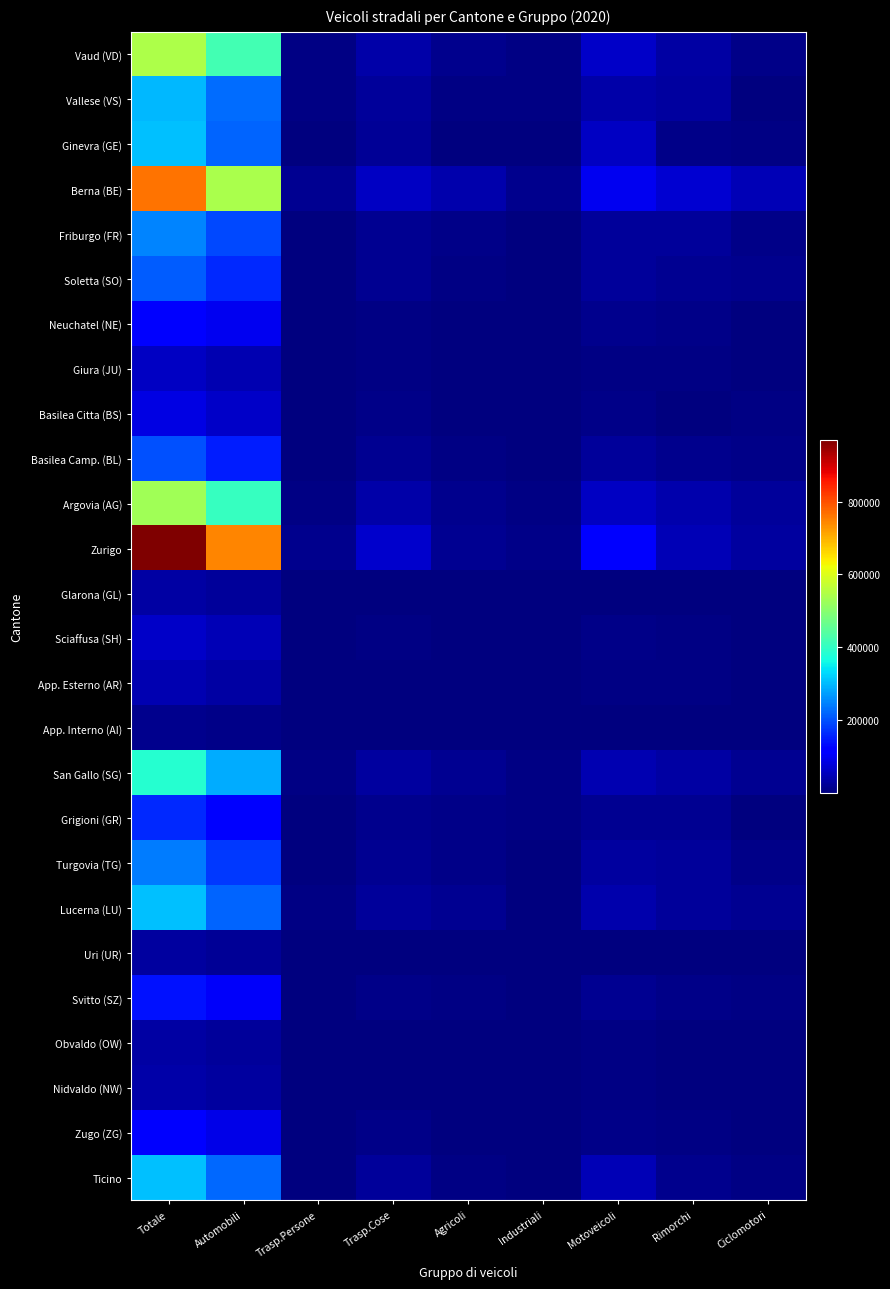

Which series has the widest spread of values?

Zurigo